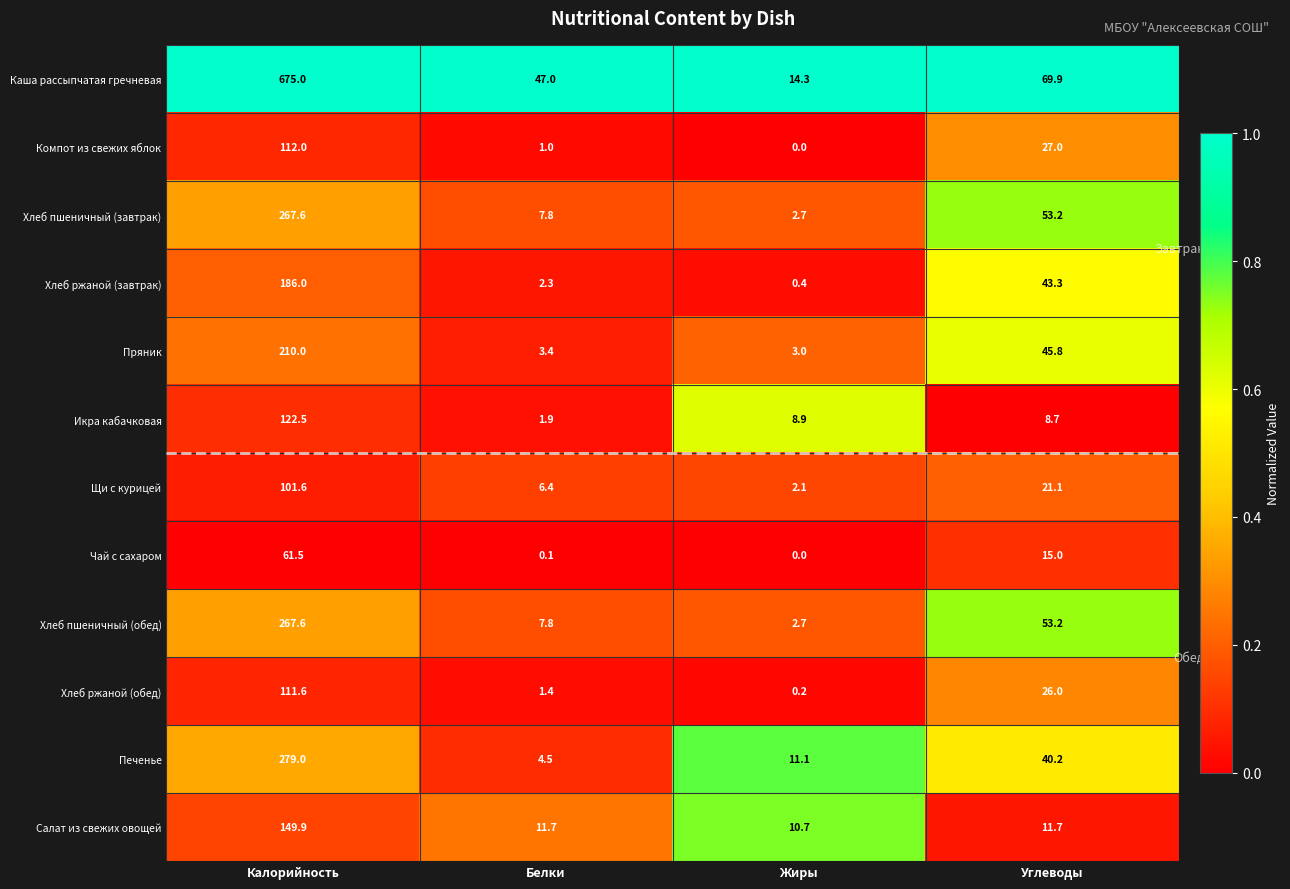

Is it true that Пряник equals 295.3 at Калорийность?

False